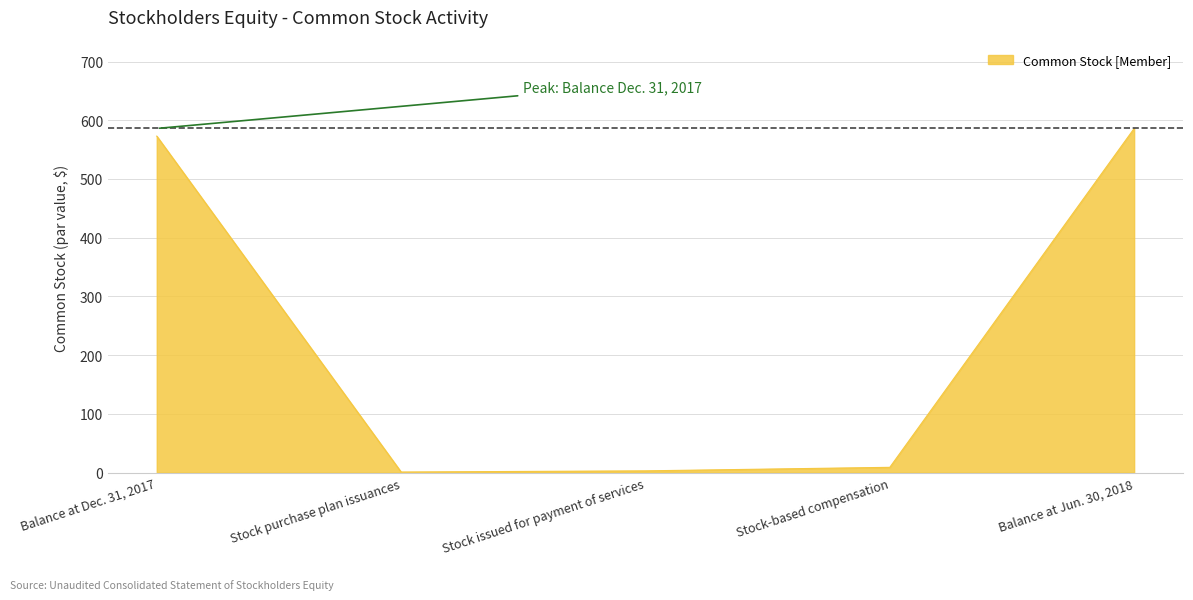

What is the difference between the values at Stock-based compensation and Stock issued for payment of services?

6